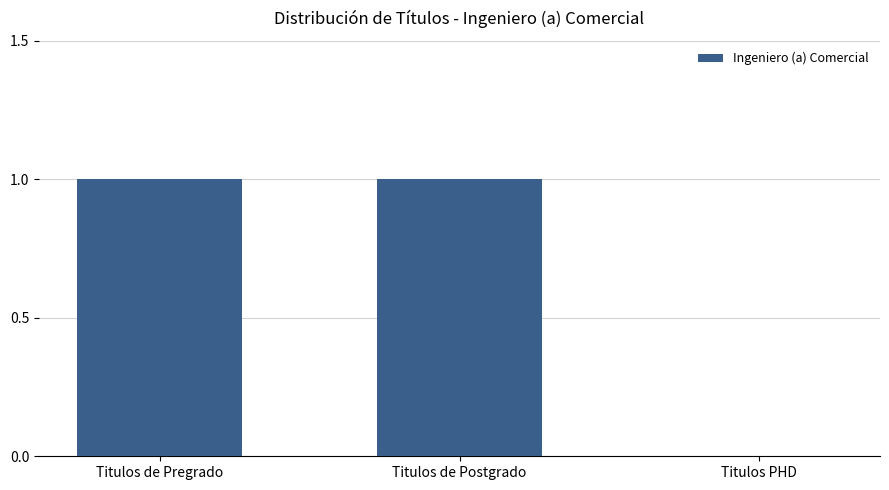

The chart shows a value of 0 at Titulos PHD. True or false?

True